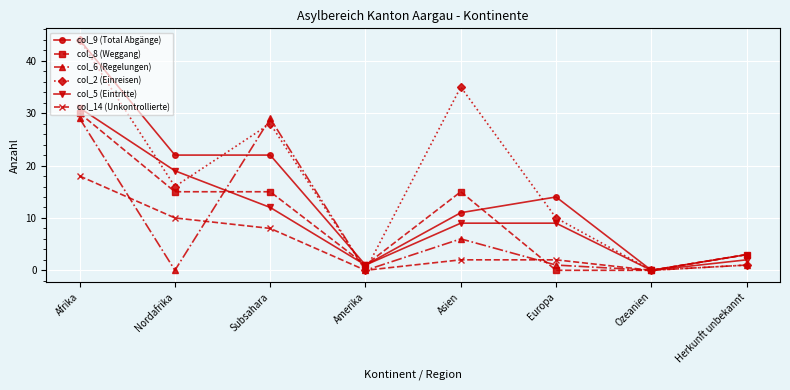

Count the number of categories in the chart.

8